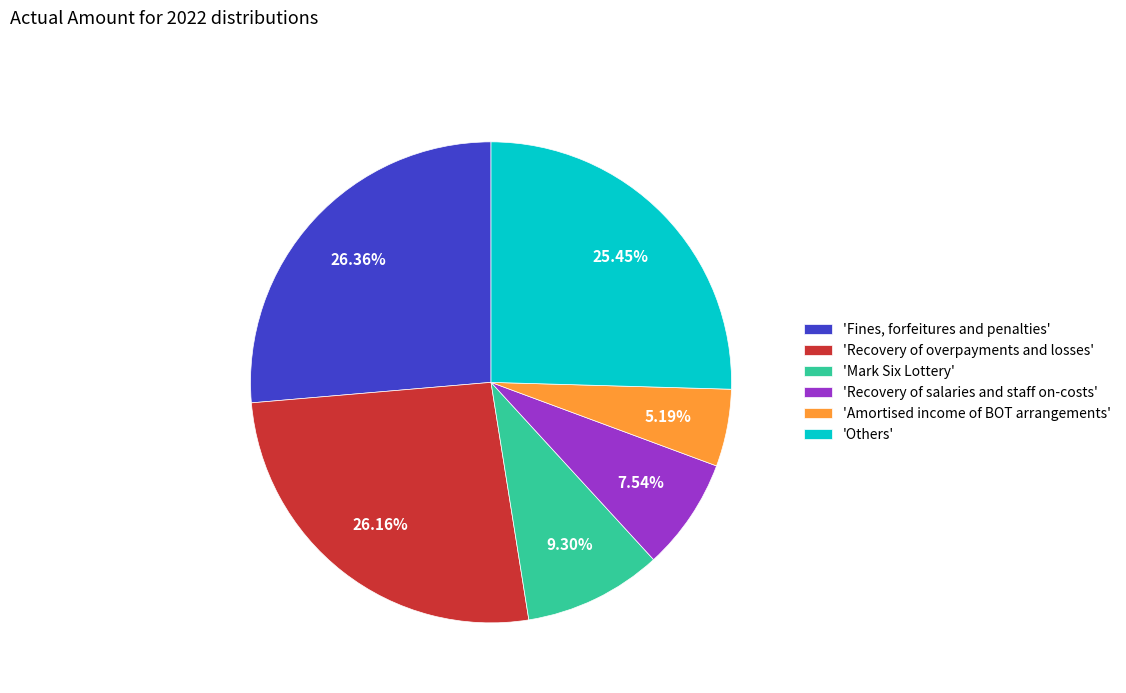

Is the sum of 'Recovery of overpayments and losses' and 'Recovery of salaries and staff on-costs' greater than half?

No